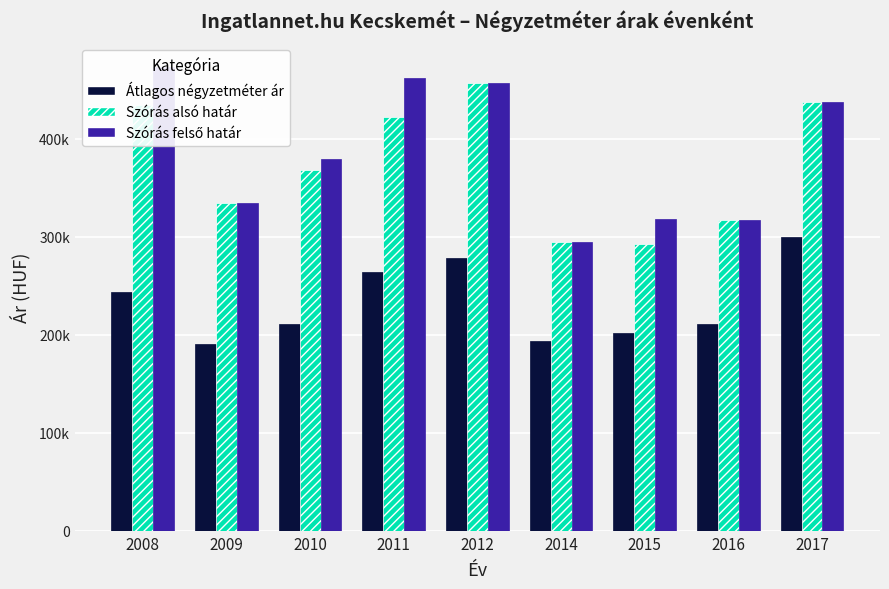

What is the total value across all series at 2009?

859502